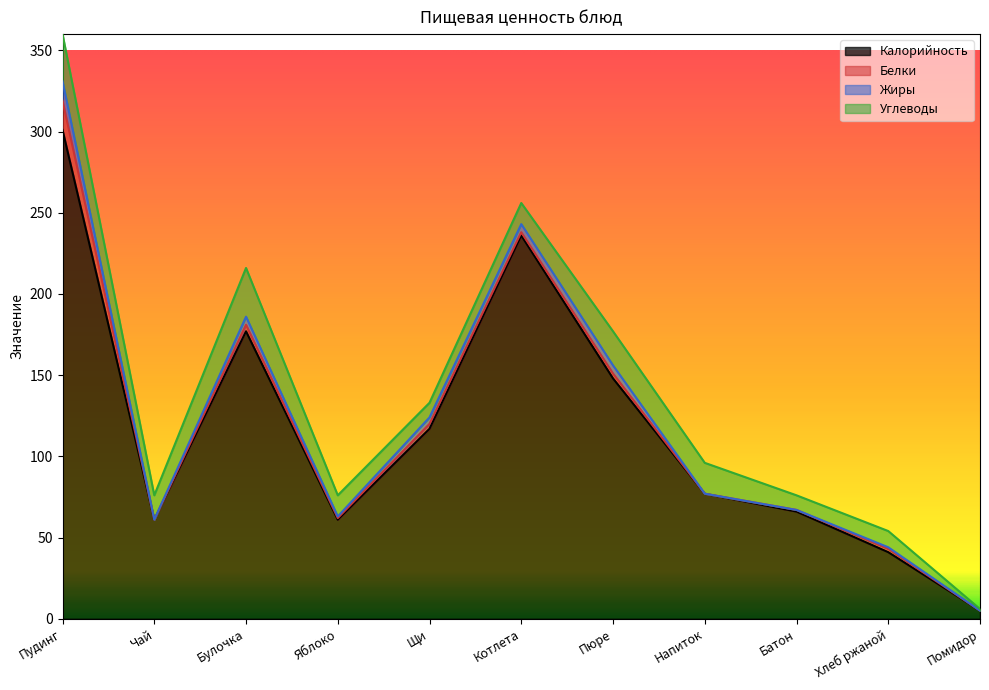

Which series has the widest spread of values?

Калорийность